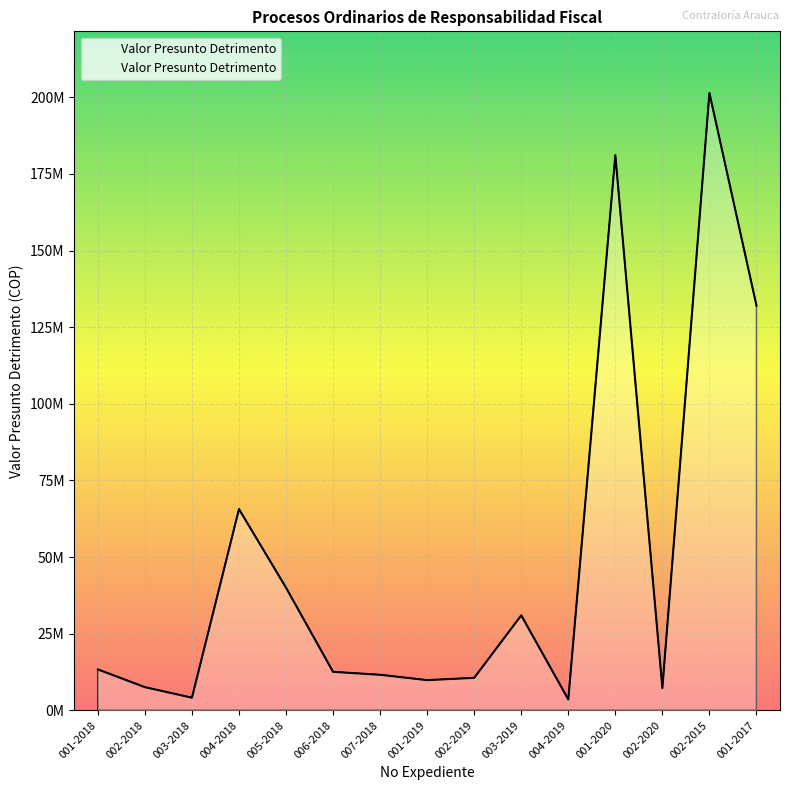

What is the label of the 14th point from the left?

002-2015